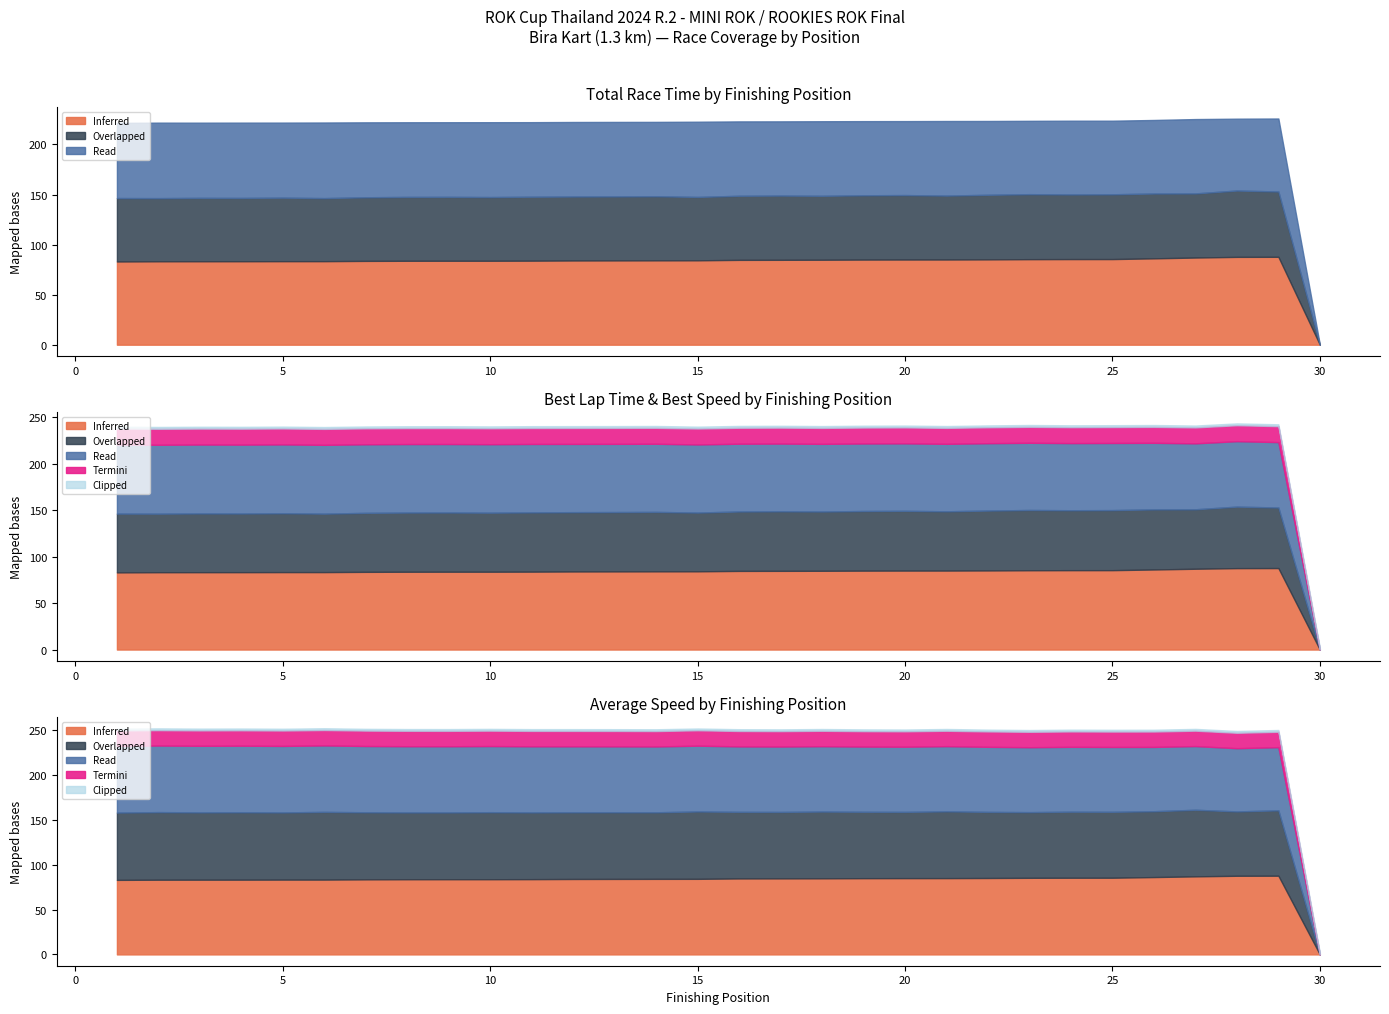

Between 9 and 10, which series saw the biggest shift?

Read